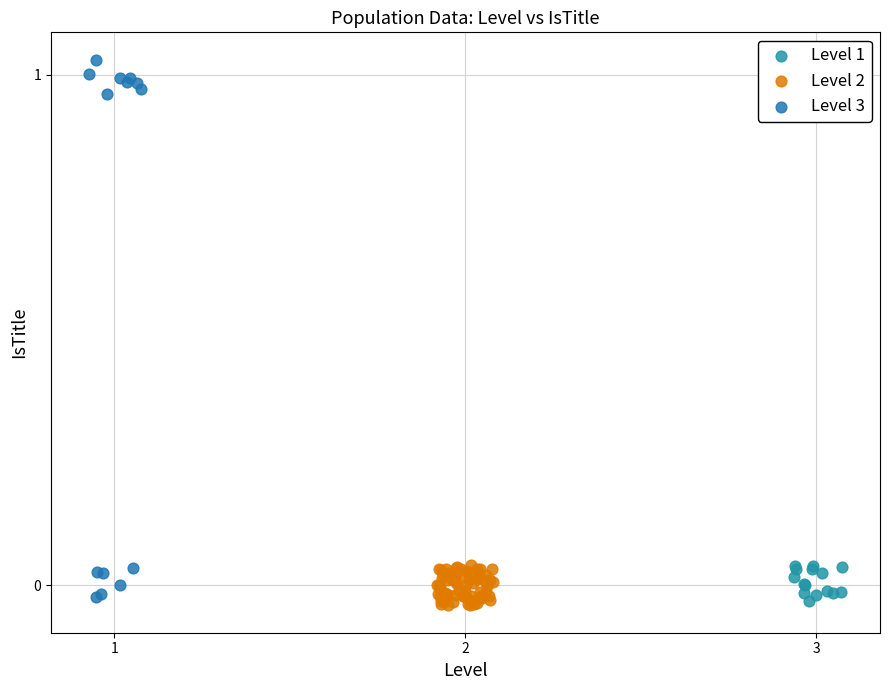

Which series reaches the maximum Y coordinate?

Level 3